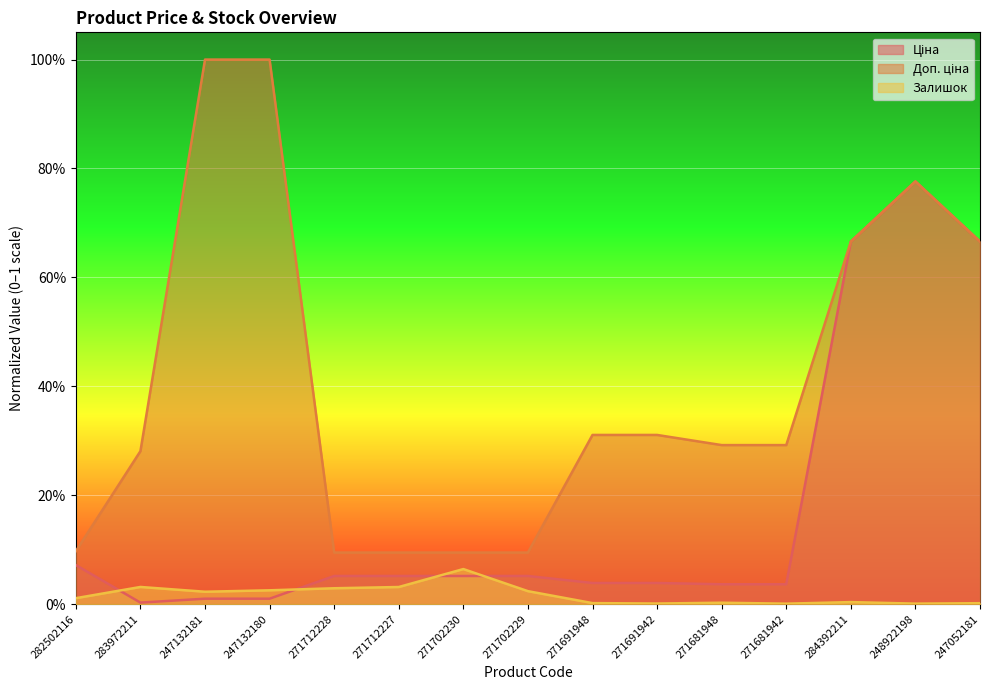

At how many categories does at least one series exceed 0?

15